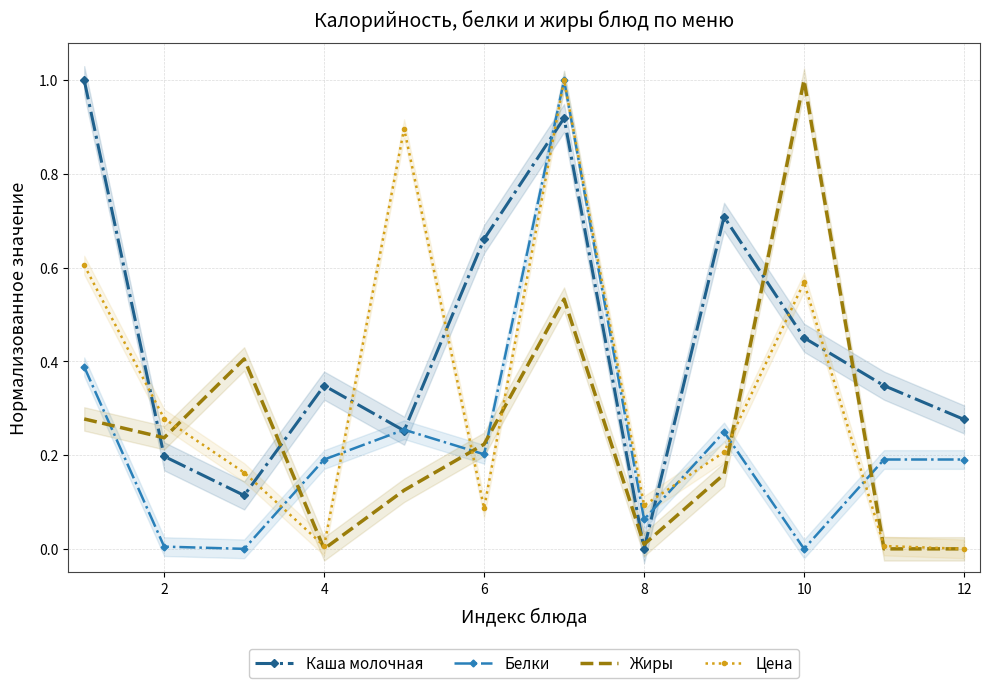

What is the highest value of the Каша молочная series?

1.0